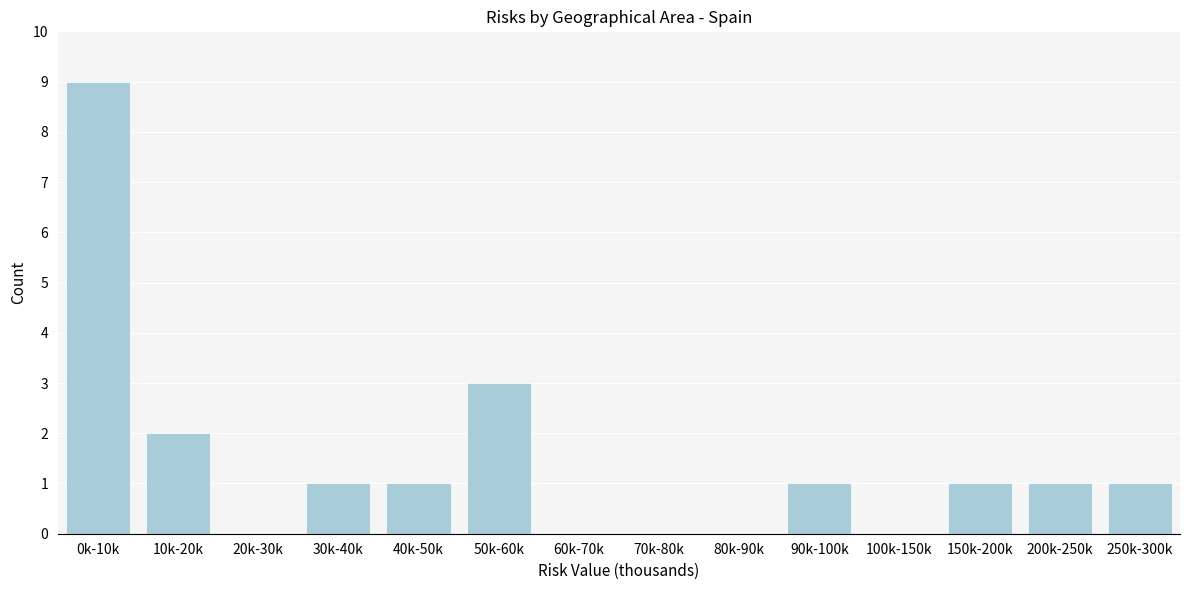

Reading right to left, extract all data points from this chart.

250k-300k=1	200k-250k=1	150k-200k=1	100k-150k=0	90k-100k=1	80k-90k=0	70k-80k=0	60k-70k=0	50k-60k=3	40k-50k=1	30k-40k=1	20k-30k=0	10k-20k=2	0k-10k=9